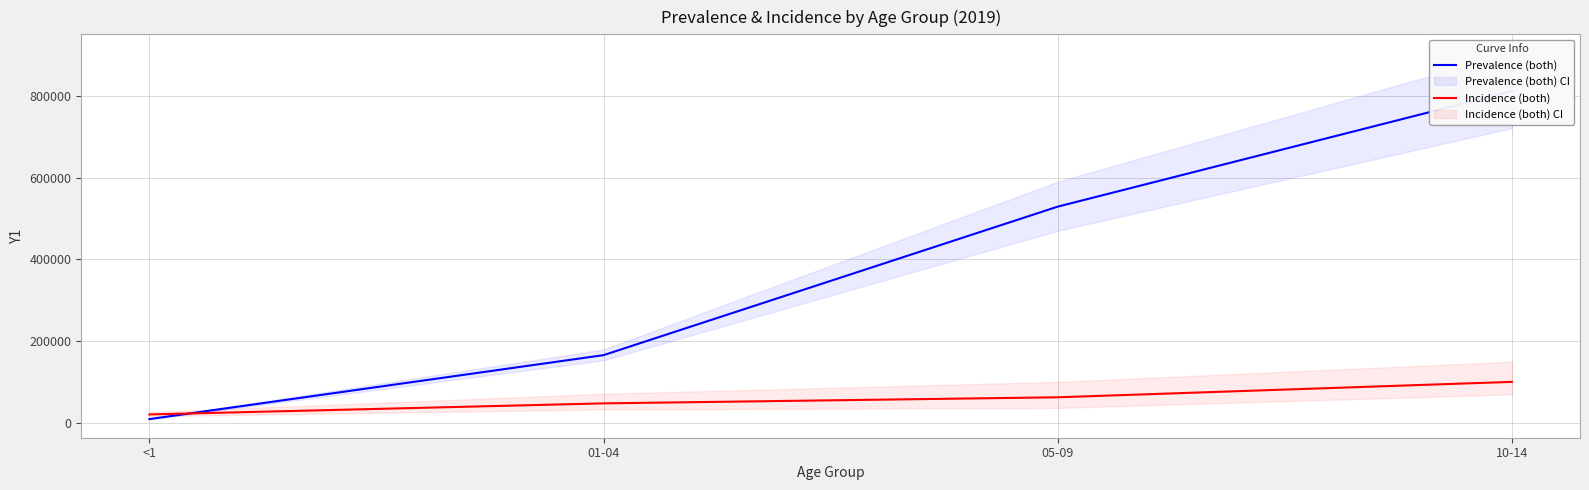

True or false: Incidence (both) has more than 2 points higher than both neighbors.

False